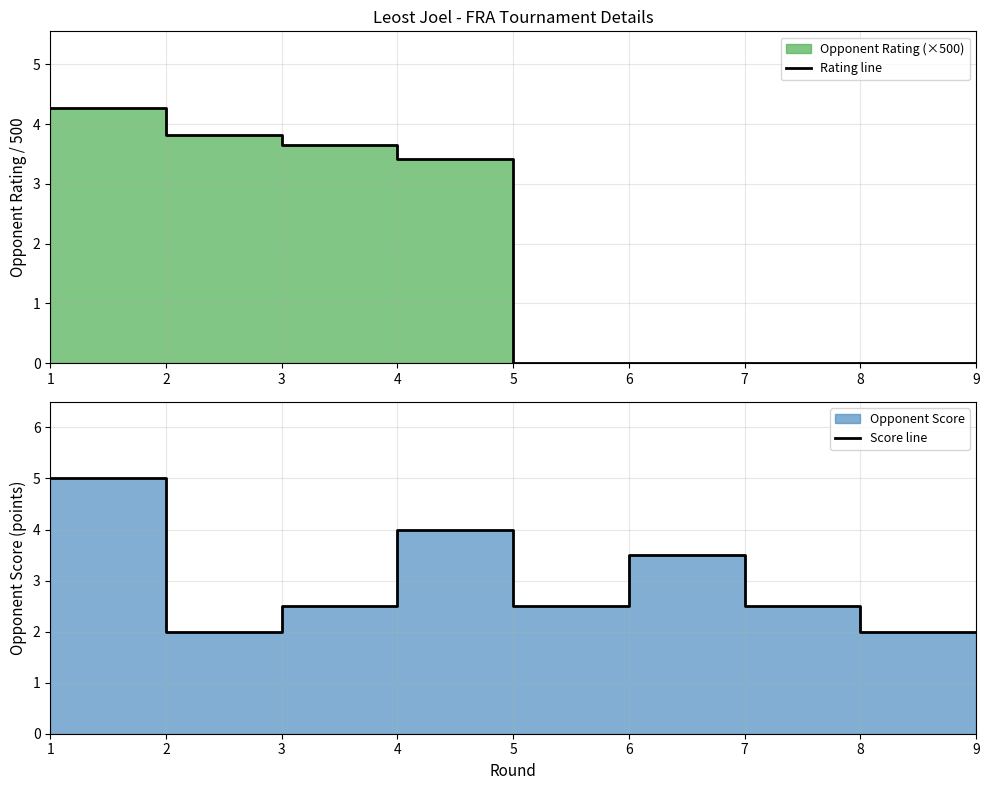

List the series in order of their overall mean, lowest first.

Rating line, Score line